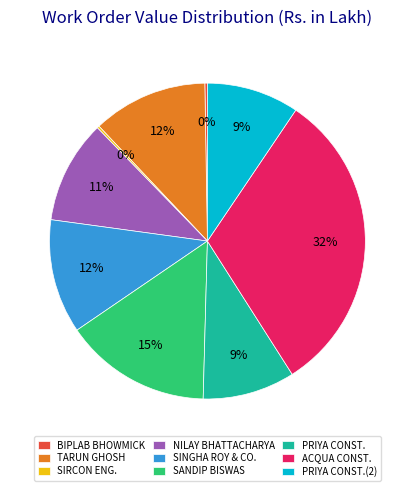

What percentage is the PRIYA CONST. slice, to the nearest percent?

9%